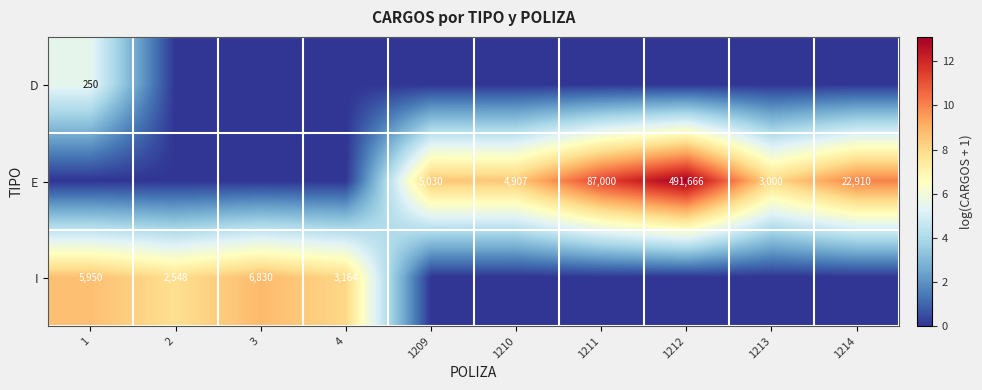

What is the sum of the I values at 1 and 4?

9114